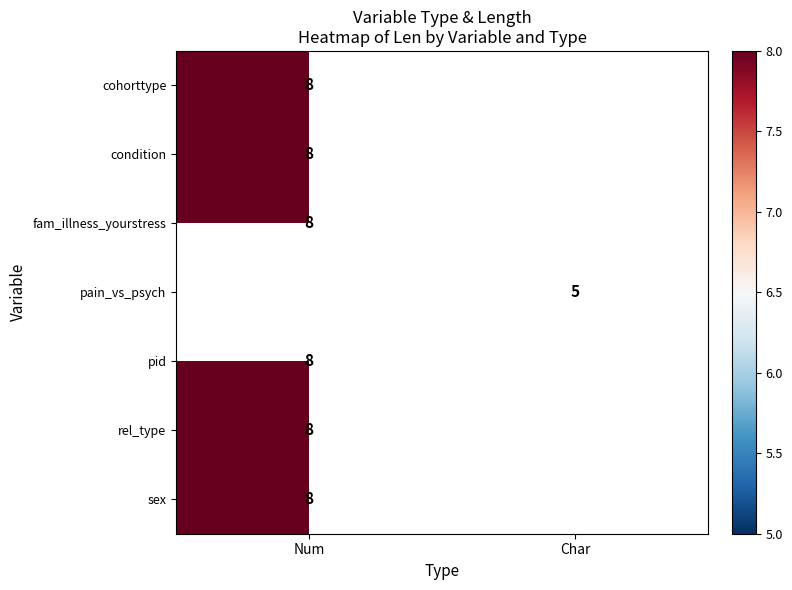

Count the number of data series in this chart.

7